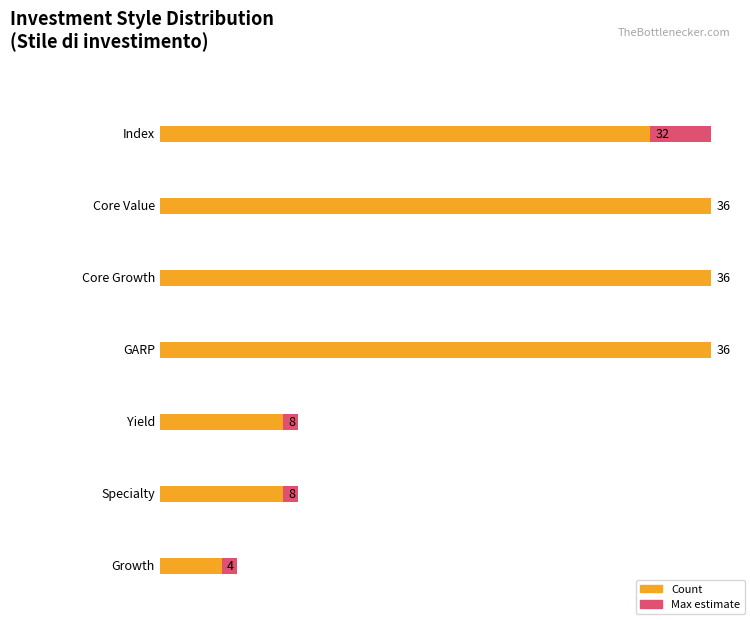

How many values are between 18 and 38?

5